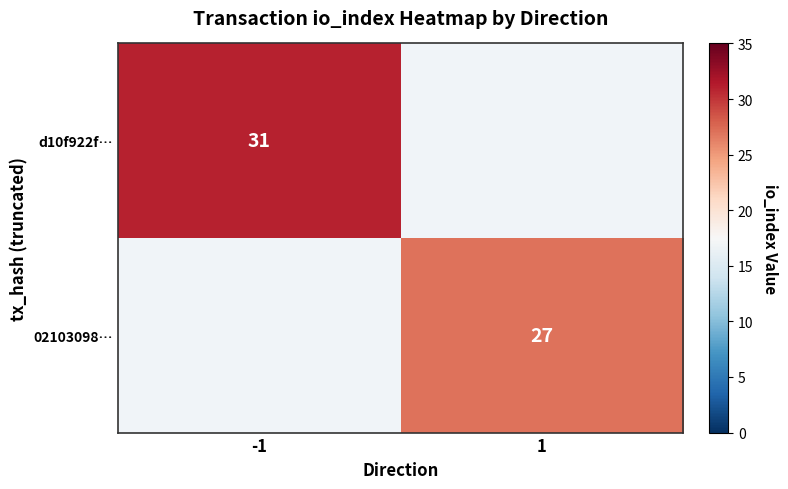

How many series are shown in this chart?

2